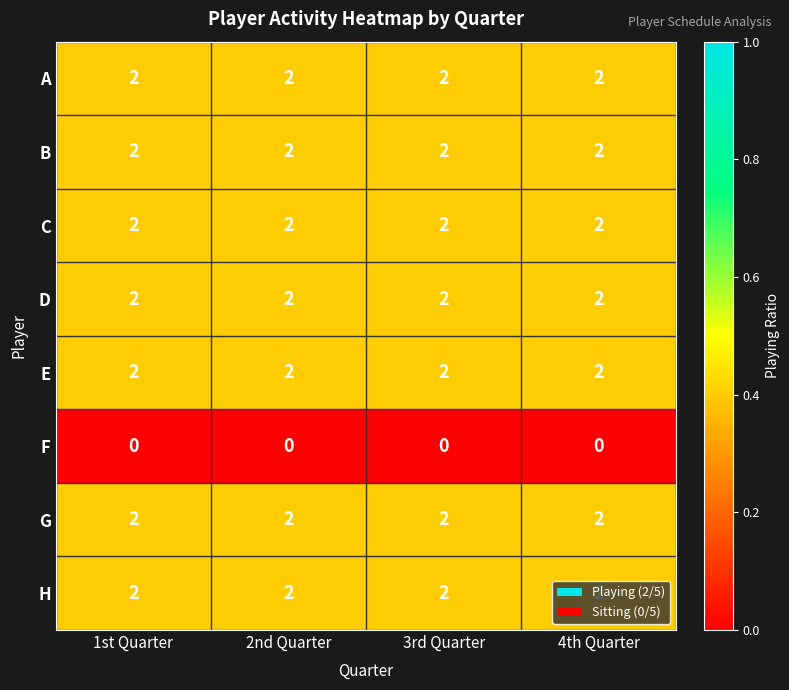

What is the total value across all series at 2nd Quarter?

14